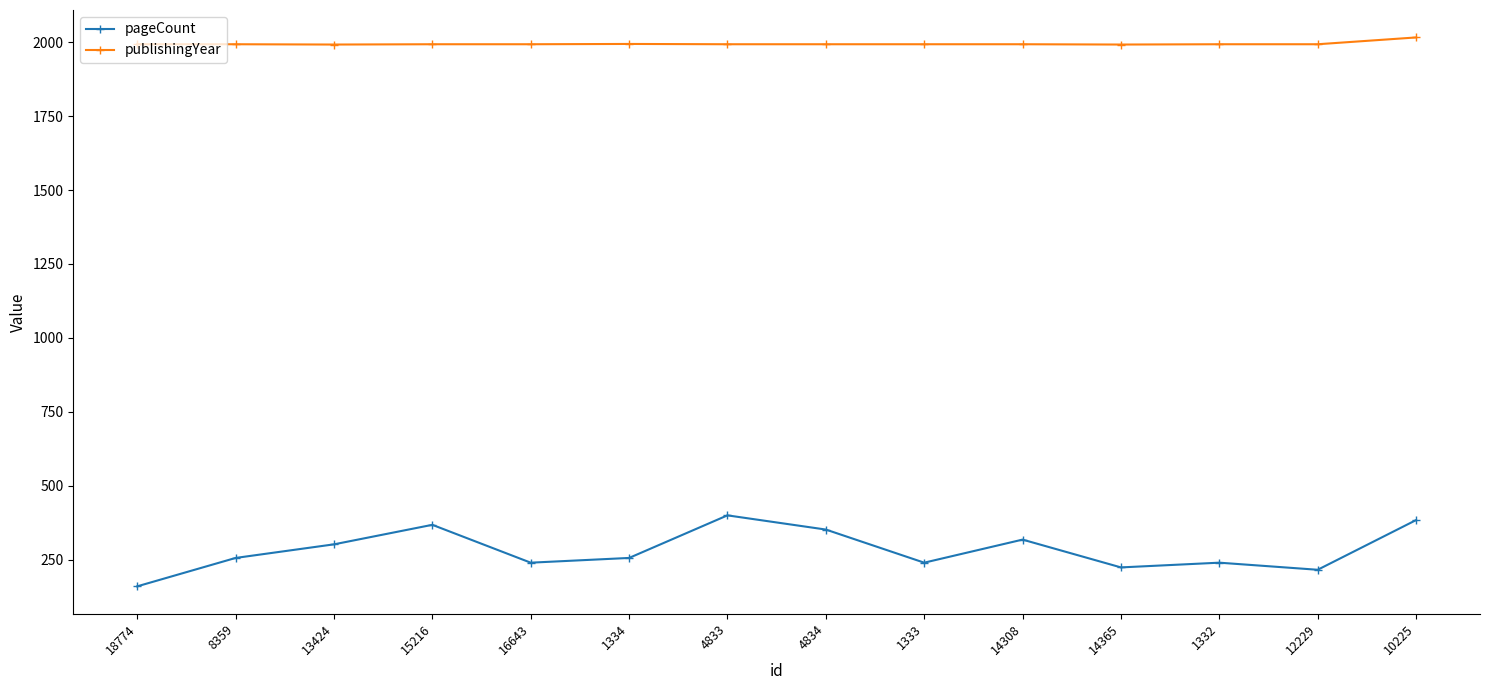

What are all the series names shown in the legend?

pageCount, publishingYear